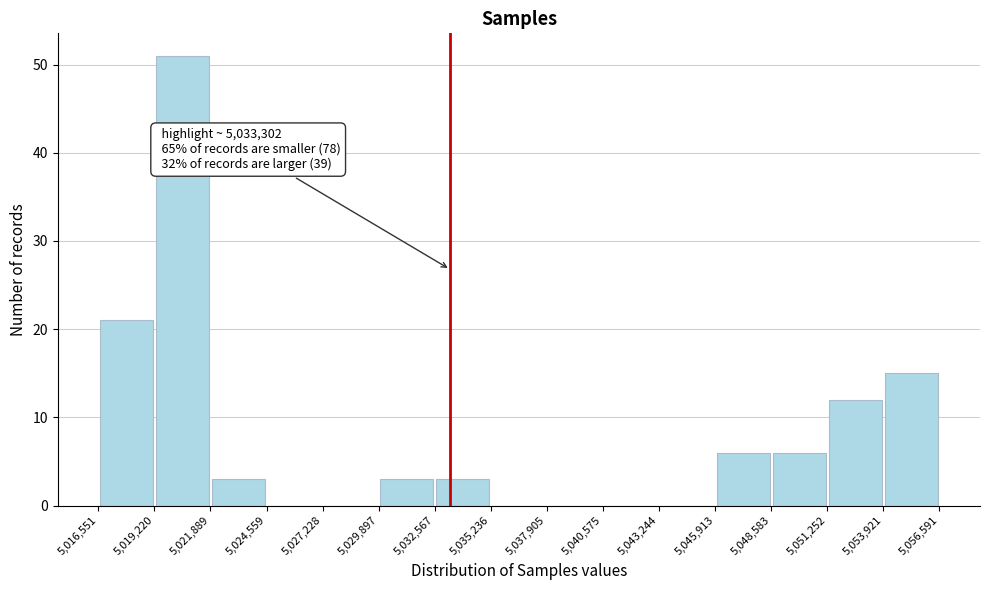

Over which range of the x-axis is the bar tallest?

5,019,220 to 5,021,889